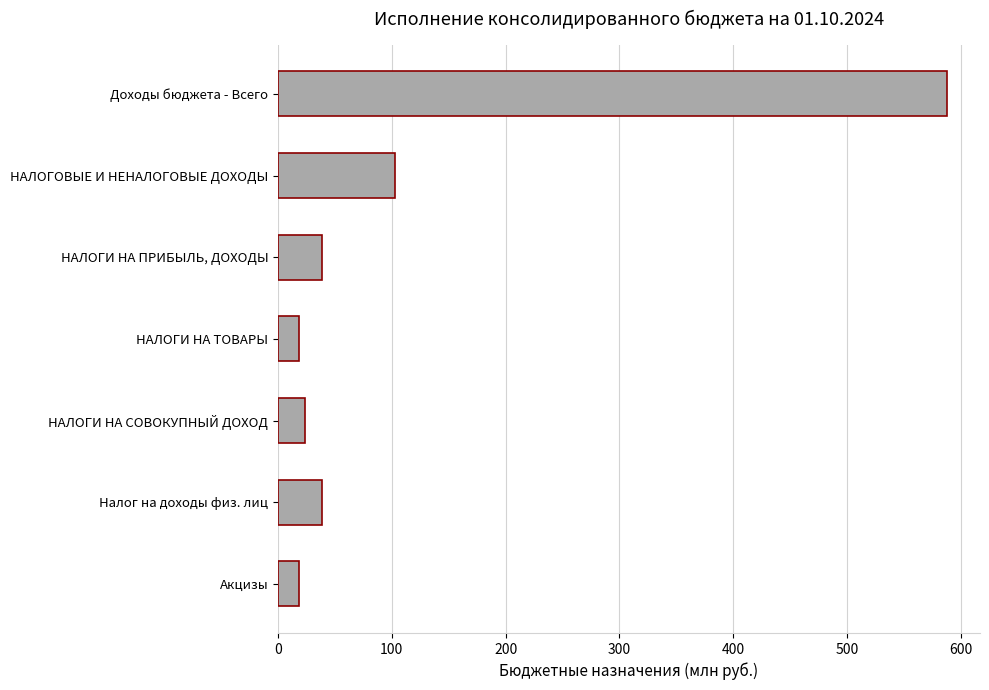

Reading top to bottom, extract all data points from this chart.

Доходы бюджета - Всего=587.4	НАЛОГОВЫЕ И НЕНАЛОГОВЫЕ ДОХОДЫ=102.8	НАЛОГИ НА ПРИБЫЛЬ, ДОХОДЫ=38.7	НАЛОГИ НА ТОВАРЫ=18.6	НАЛОГИ НА СОВОКУПНЫЙ ДОХОД=23.5	Налог на доходы физ. лиц=38.7	Акцизы=18.6